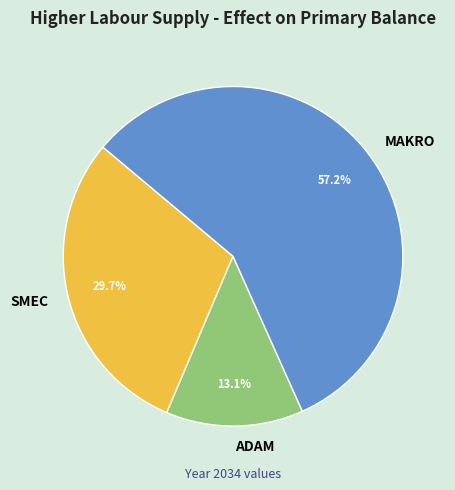

Which has a higher value, MAKRO or SMEC?

MAKRO